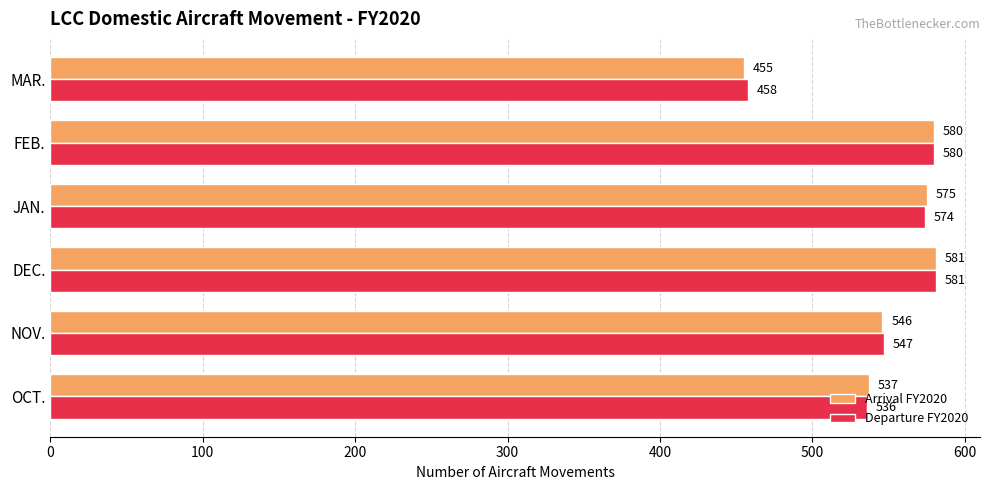

At which label does Departure FY2020 reach its minimum?

MAR.